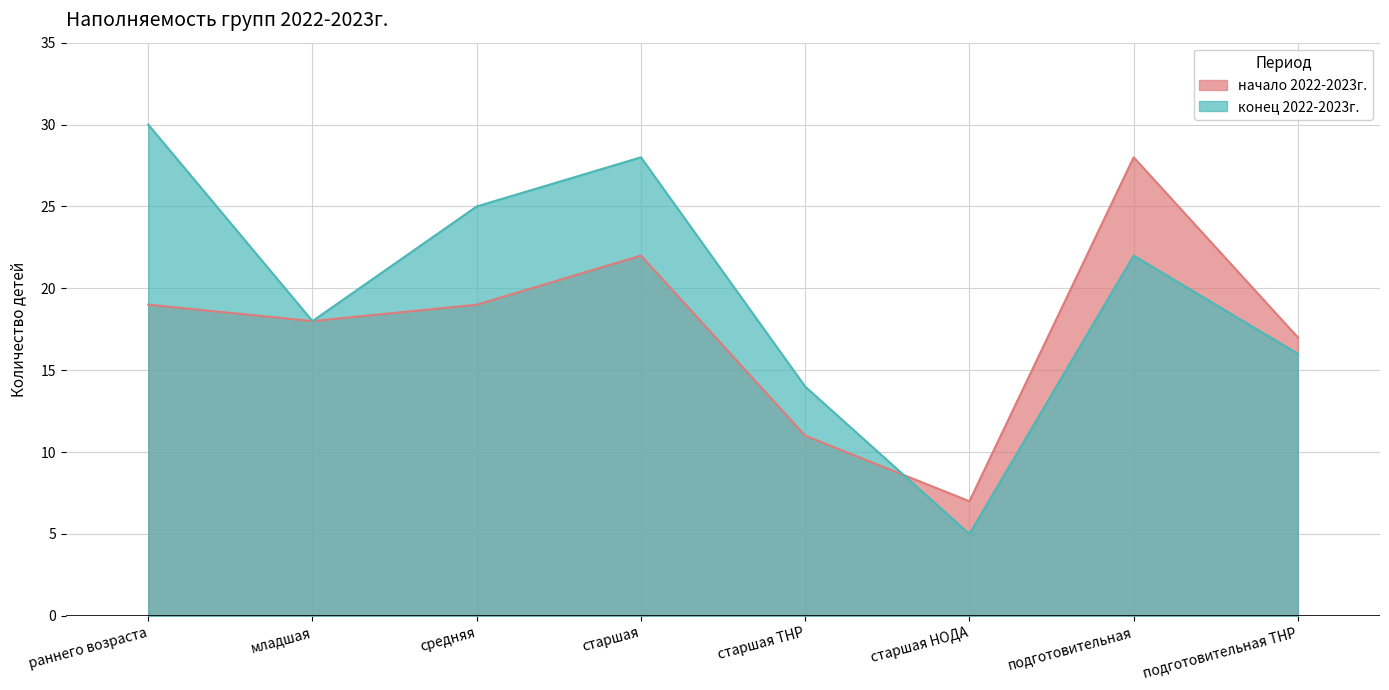

What are all the series names shown in the legend?

начало 2022-2023г., конец 2022-2023г.